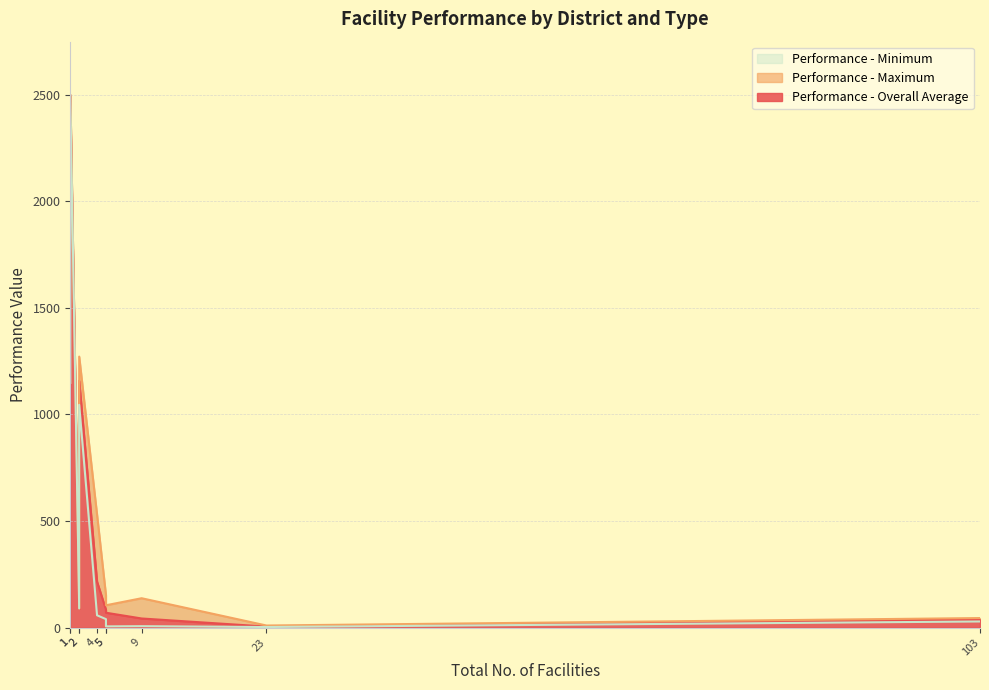

How many lines are shown in the chart?

3